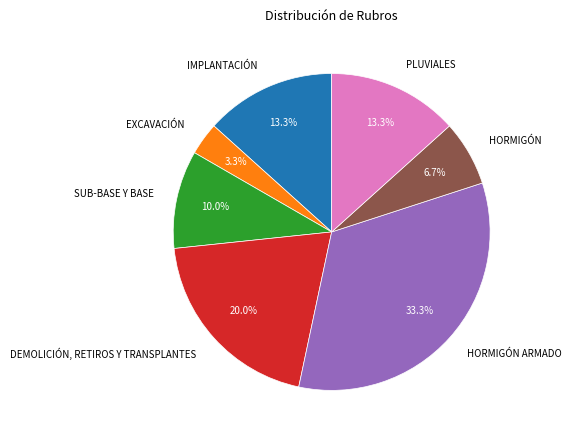

What percentage is NOT represented by HORMIGÓN?

93.3%